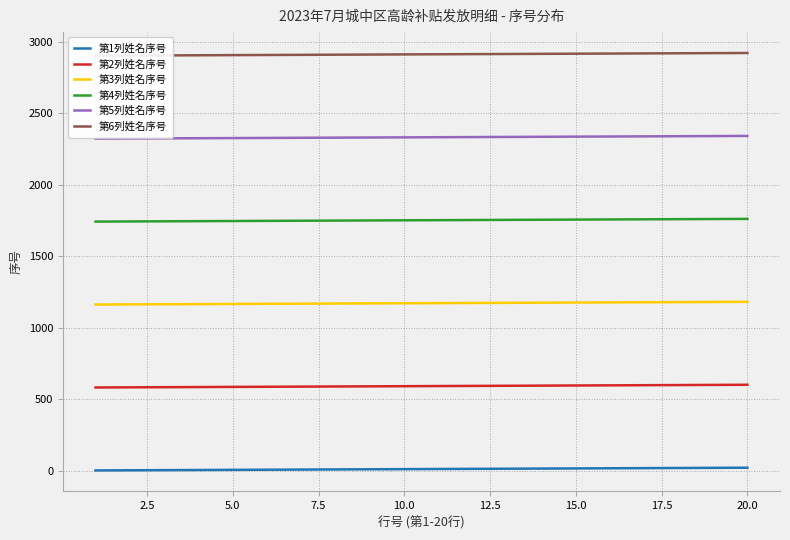

True or false: 第3列姓名序号 and 第2列姓名序号 intersect in this chart.

False